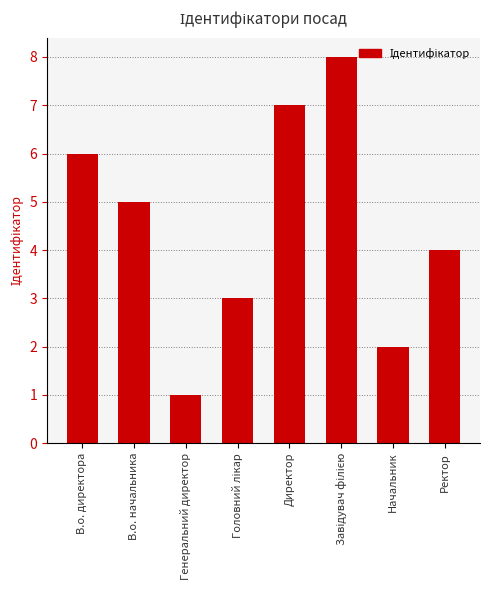

What is the greatest value displayed?

8